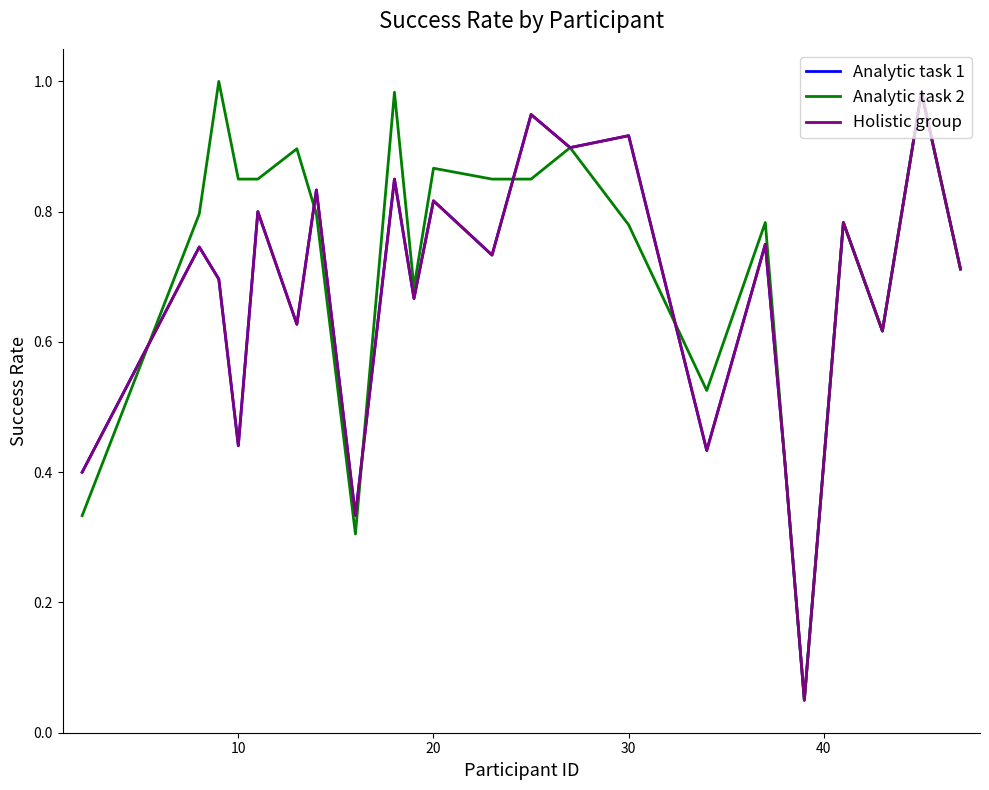

Is this an area chart (filled region under the line)?

No